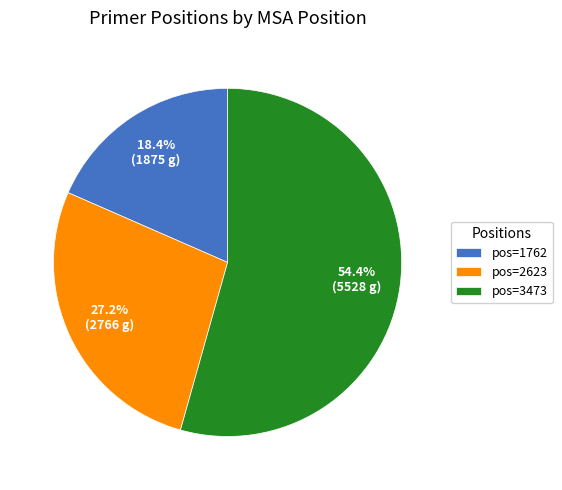

To the nearest percent, what is the difference between the largest and smallest slice percentages?

36%